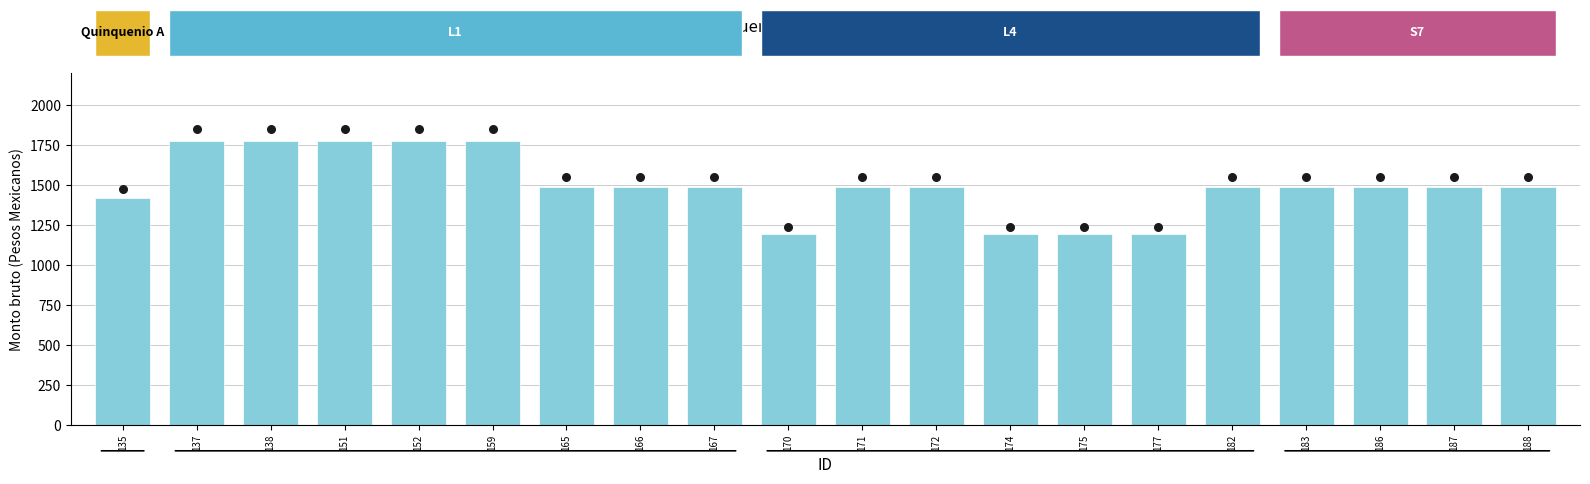

Between 151 and 170, which is larger?

151